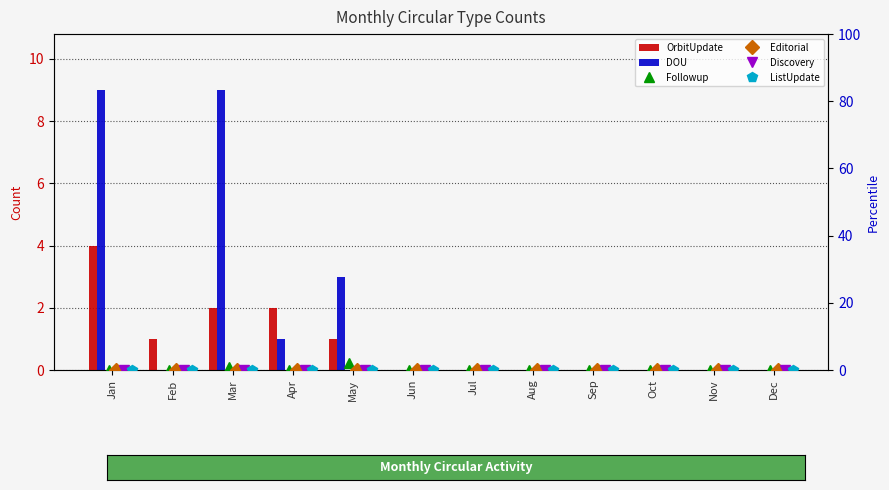

What is the value of the OrbitUpdate bar at the 2nd from the left?

1